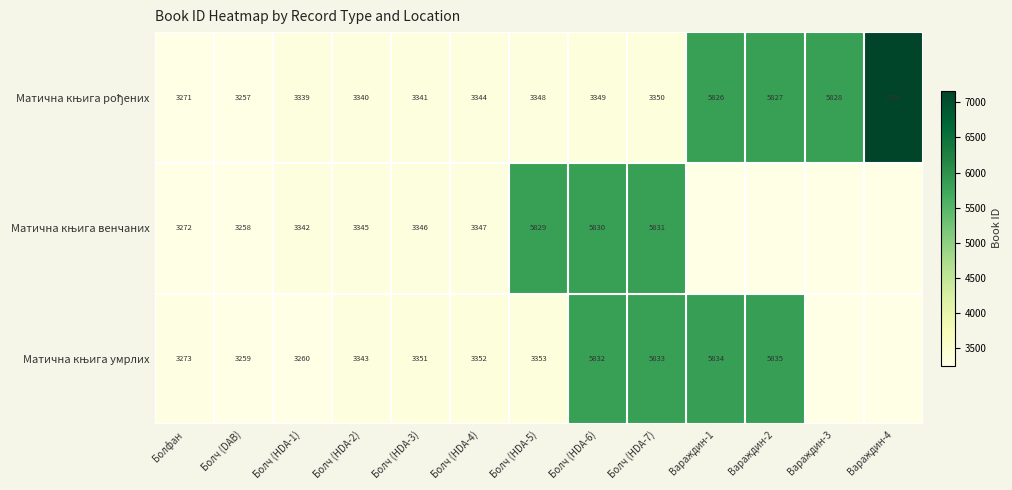

What is the difference between the highest and lowest values at Болч (HDA-1)?

82